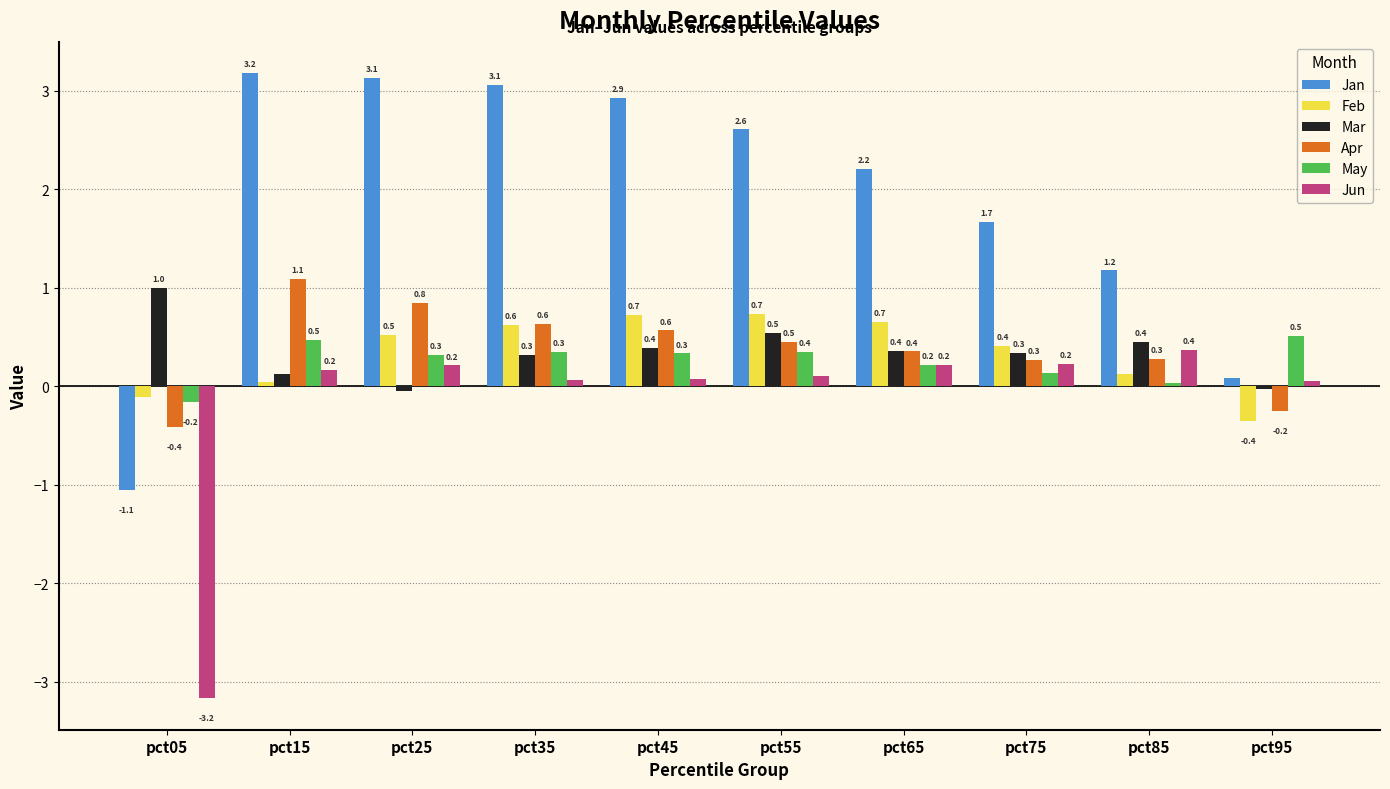

Which series changed the most between pct25 and pct45?

Mar